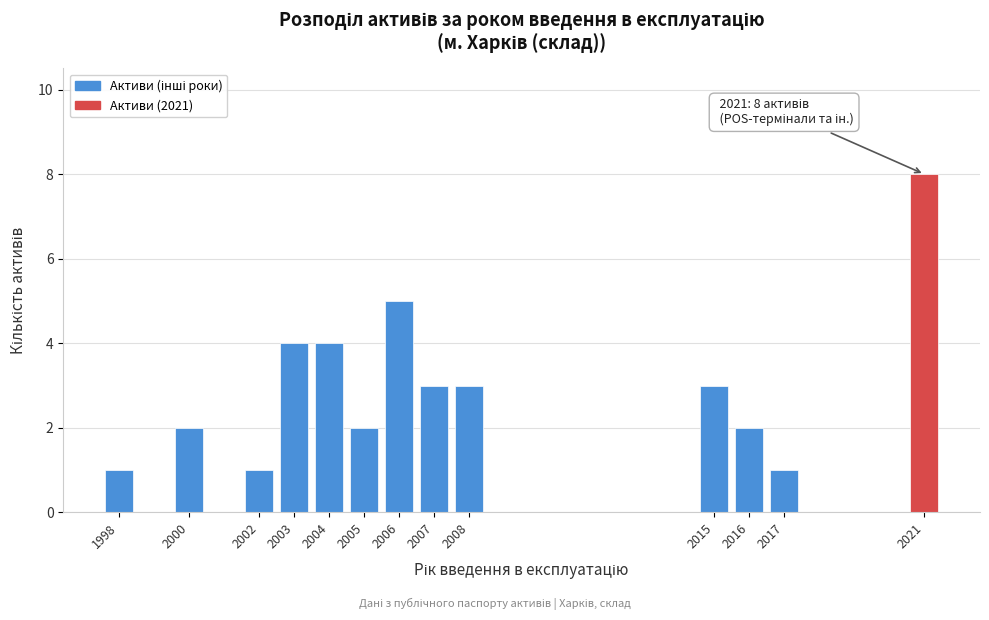

Reading left to right, list all the values displayed in this chart.

1998=1	2000=2	2002=1	2003=4	2004=4	2005=2	2006=5	2007=3	2008=3	2015=3	2016=2	2017=1	2021=8